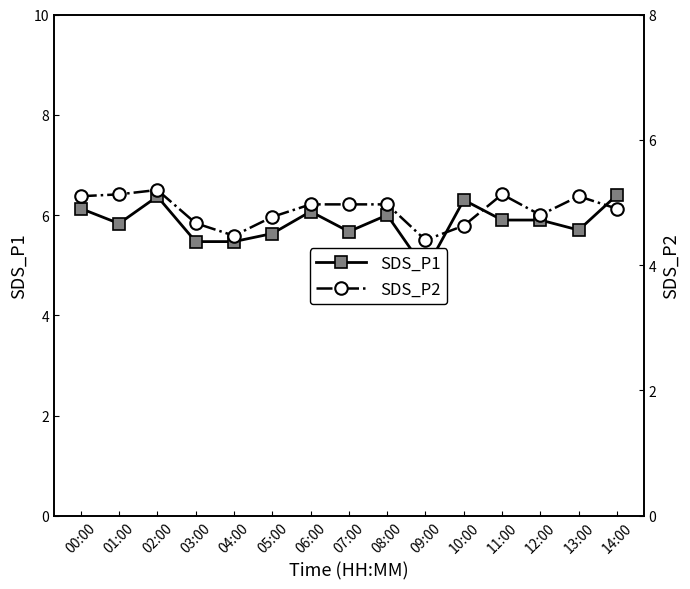

What position from the right is 03:00?

12